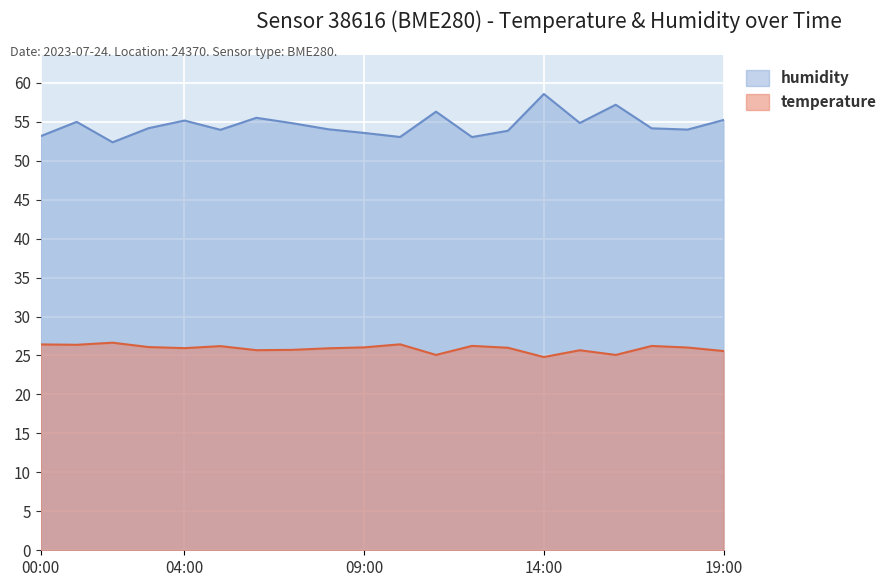

Which series changed the most between 03:00 and 13:00?

humidity